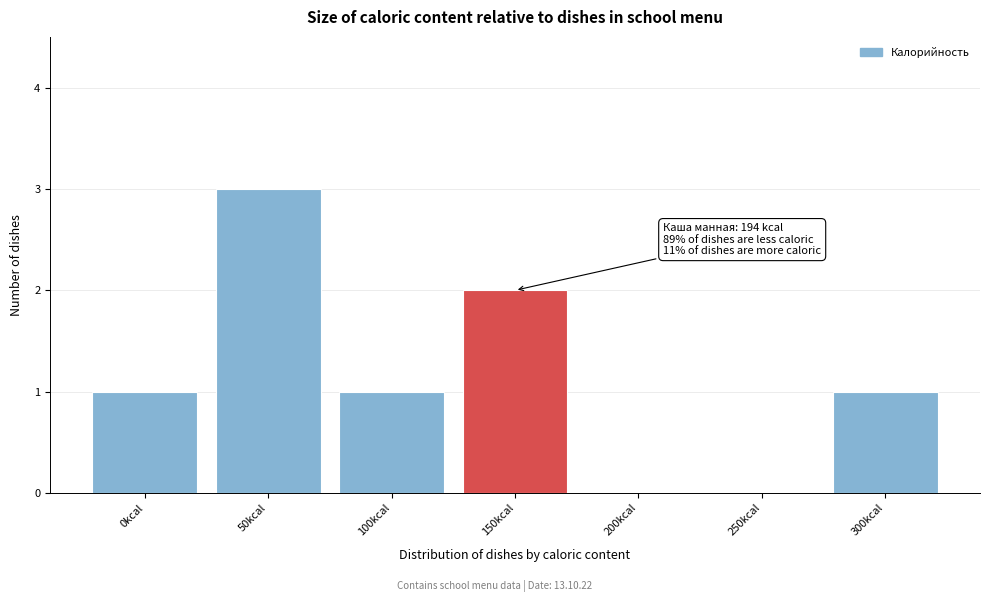

Reading left to right, extract all data points from this chart.

0kcal=1	50kcal=3	100kcal=1	150kcal=2	200kcal=0	250kcal=0	300kcal=1